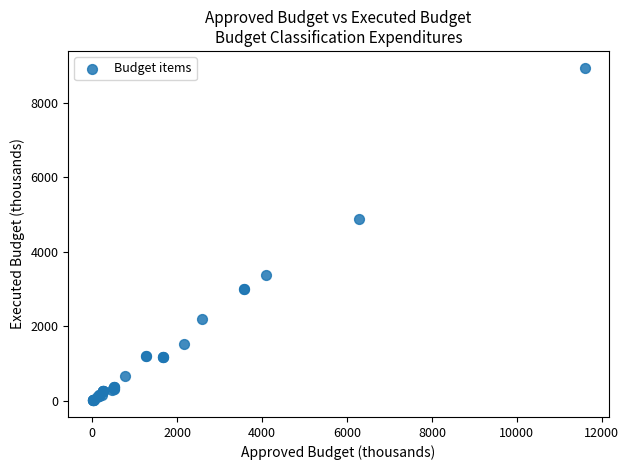

What Y value in the scatter plot is closest to 4477?

4883.9